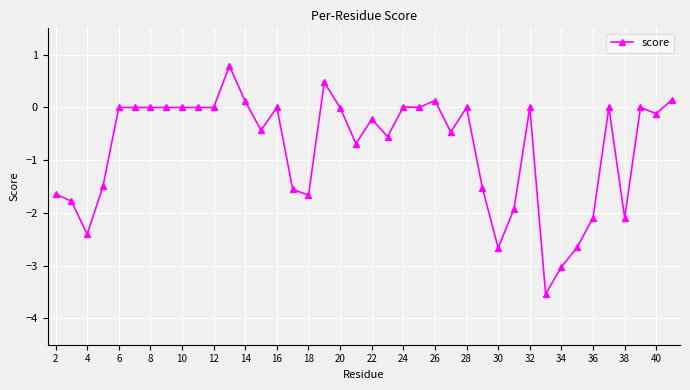

True or false: there are more than 0 points higher than both neighbors.

True